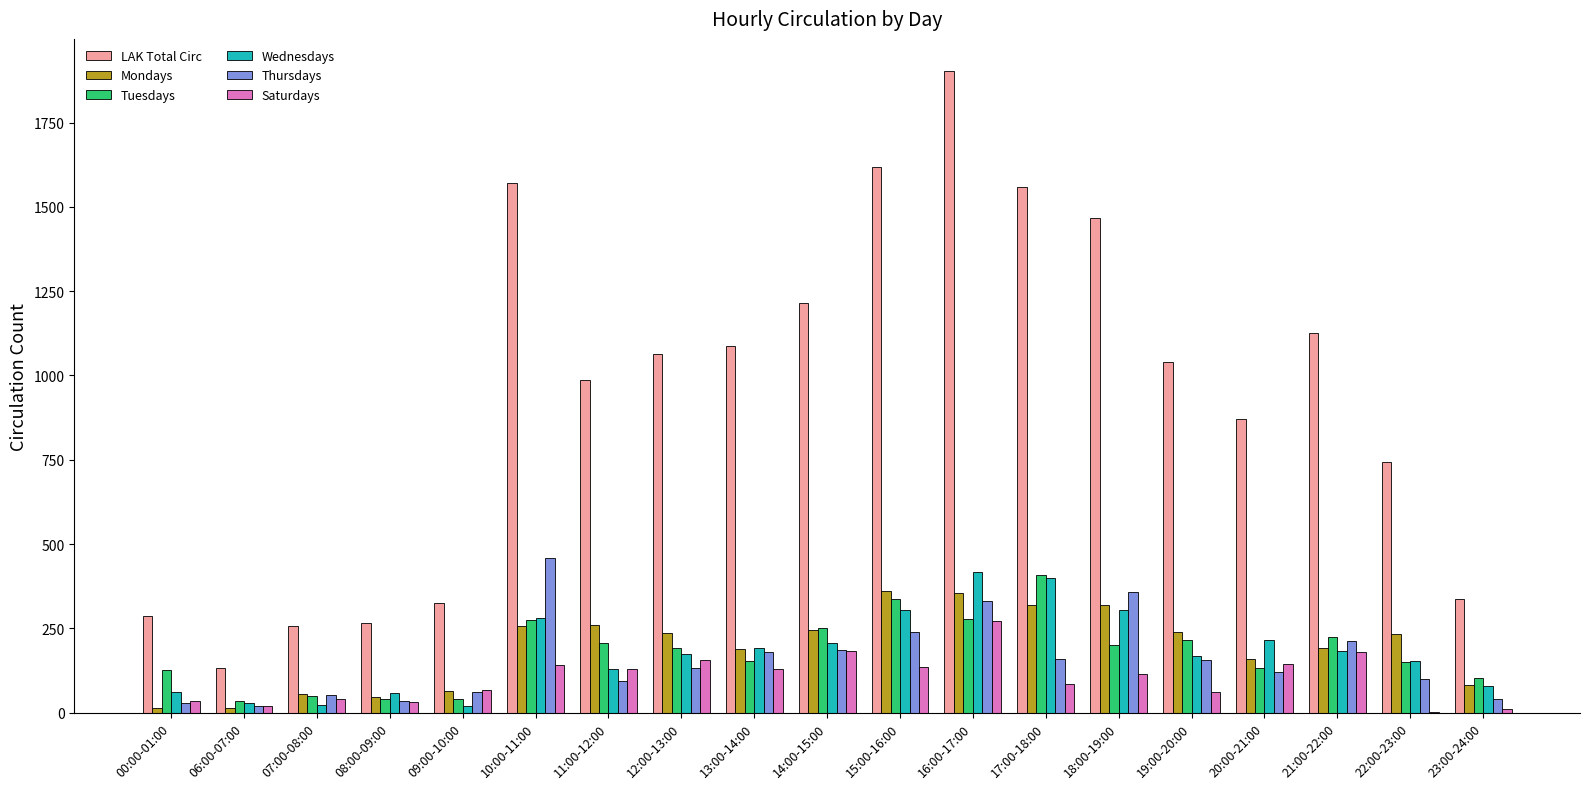

The value of Mondays at 23:00-24:00 is 82. True or false?

True